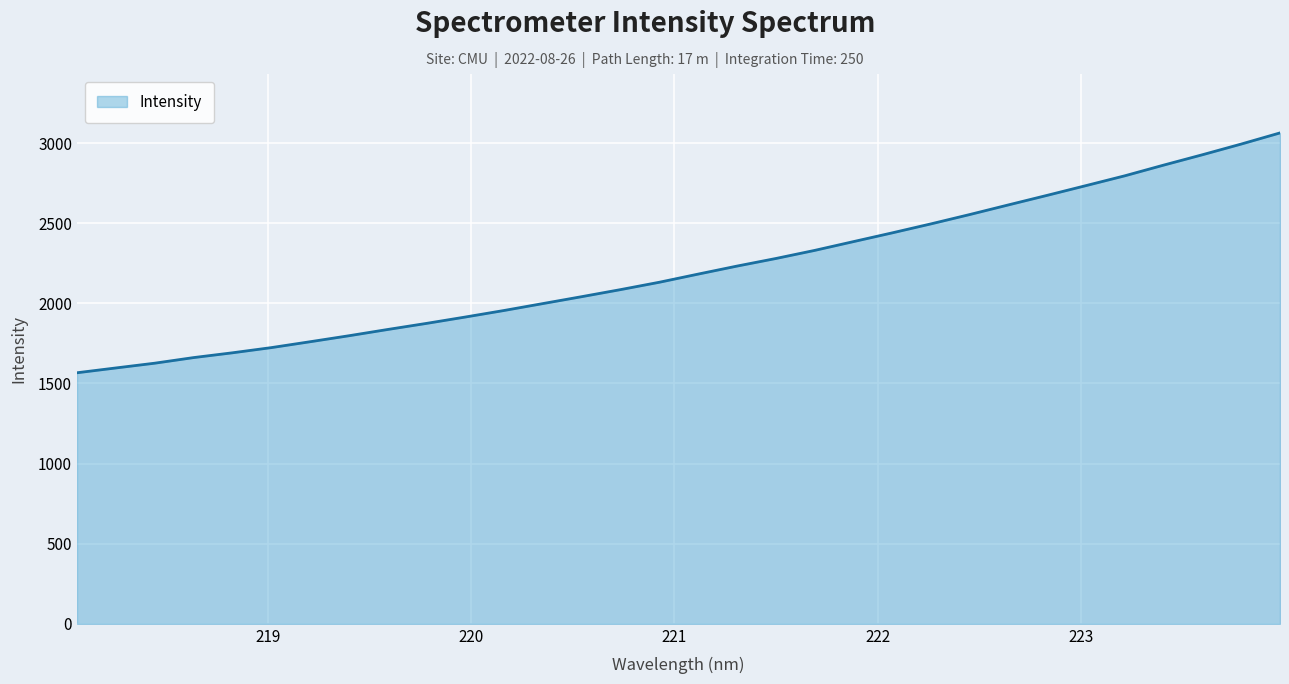

What is the difference between the maximum and minimum values?

1496.6